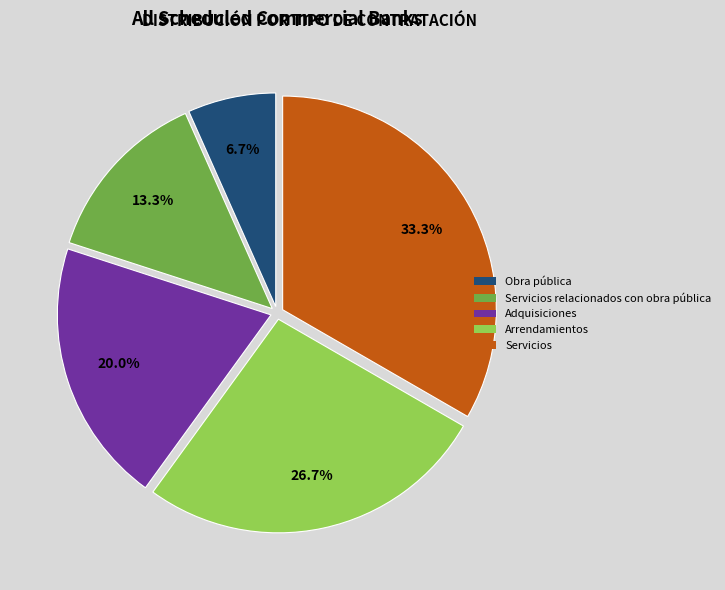

What is the ratio of the value at Arrendamientos to the value at Adquisiciones?

1.3